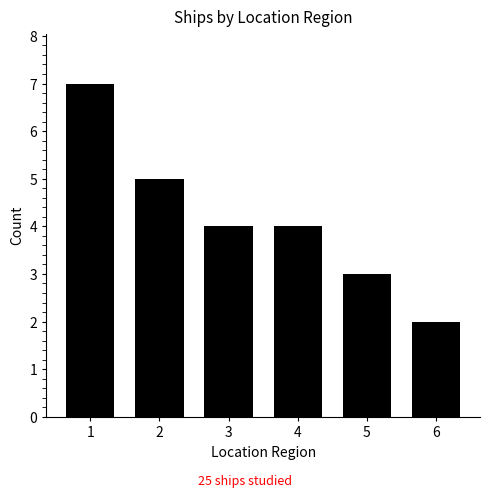

What is the difference between the maximum and minimum values?

5